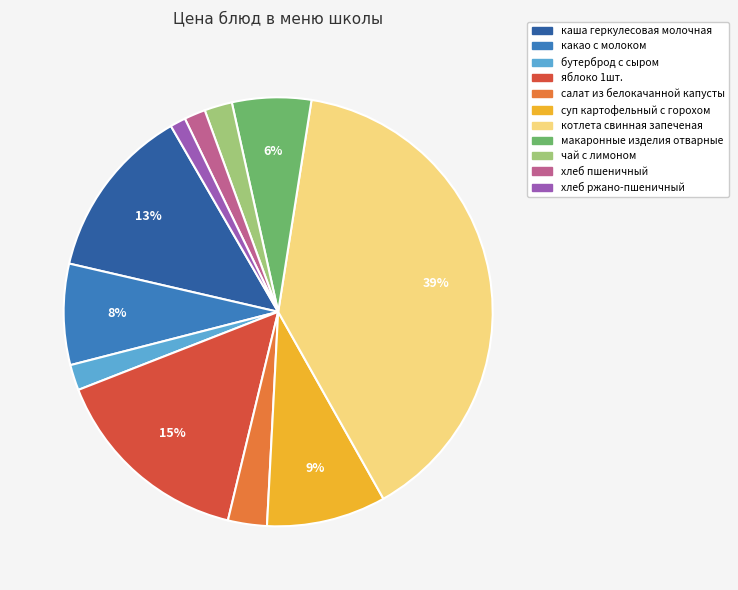

What is the largest slice in the pie chart?

котлета свинная запеченая